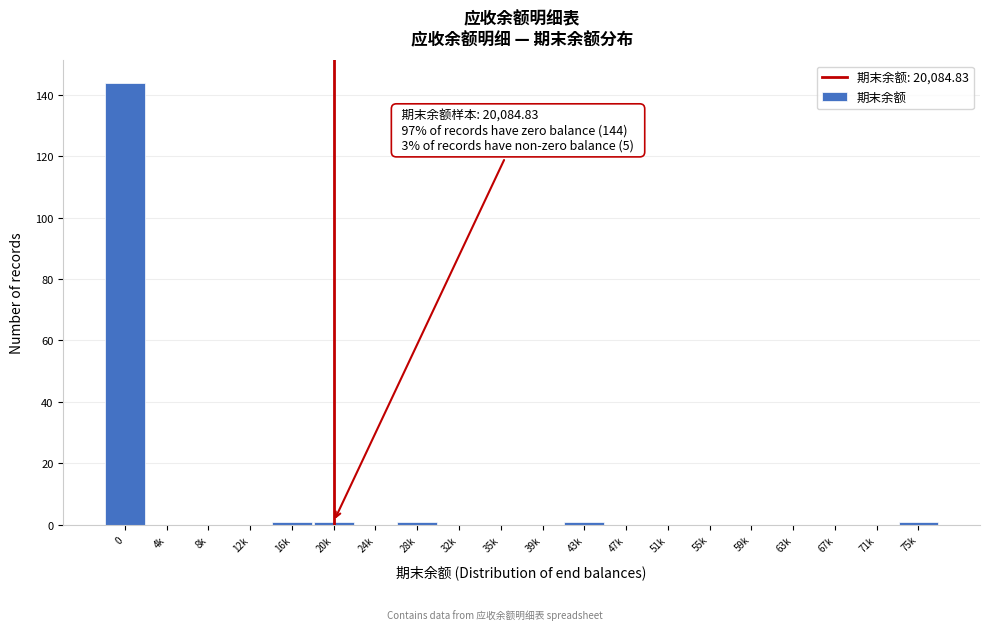

Reading left to right, extract all data points from this chart.

0=144	4k=0	8k=0	12k=0	16k=1	20k=1	24k=0	28k=1	32k=0	35k=0	39k=0	43k=1	47k=0	51k=0	55k=0	59k=0	63k=0	67k=0	71k=0	75k=1